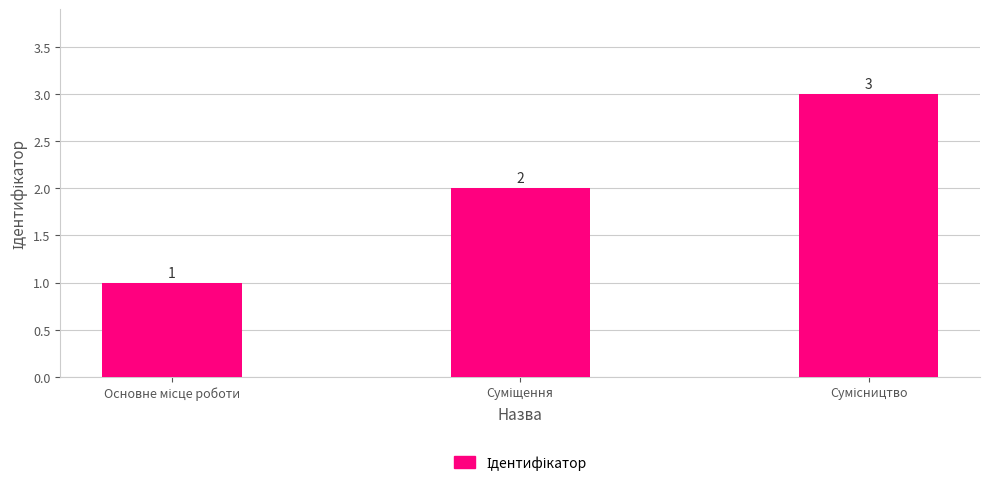

What is the difference between the maximum and minimum values?

2